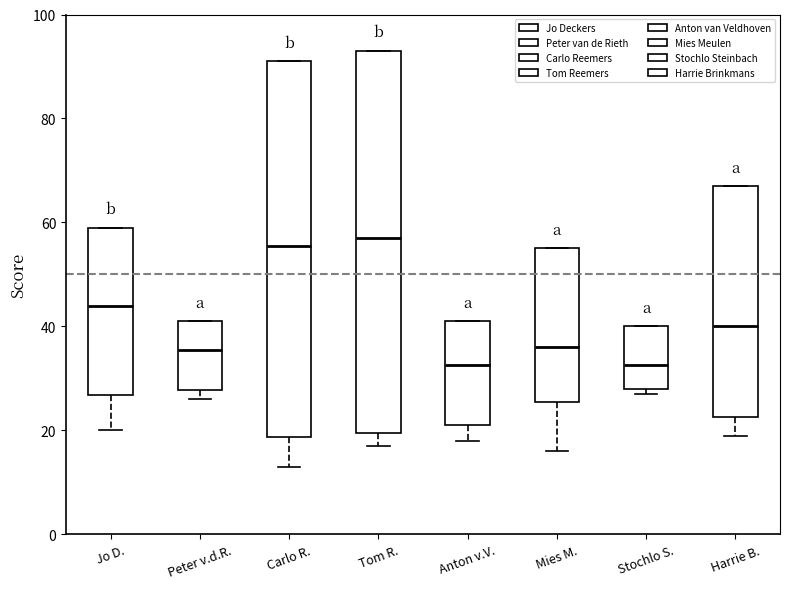

Reading left to right, read every box against the y-axis: the position of its median line, the range the box covers, and the ends of its whiskers. The values are not printed on the chart, so give them approximately, as read against the axis.

Jo D.: median 44, box 26 to 60, whiskers 20 to 60
Peter v.d.R.: median 36, box 28 to 42, whiskers 26 to 42
Carlo R.: median 56, box 18 to 92, whiskers 14 to 92
Tom R.: median 58, box 20 to 94, whiskers 18 to 94
Anton v.V.: median 32, box 22 to 42, whiskers 18 to 42
Mies M.: median 36, box 26 to 56, whiskers 16 to 56
Stochlo S.: median 32, box 28 to 40, whiskers 28 (just below the box's lower edge) to 40
Harrie B.: median 40, box 22 to 68, whiskers 20 to 68